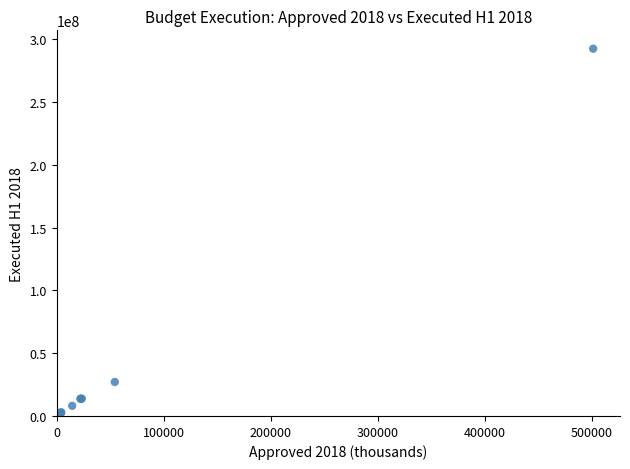

What Y value in the scatter plot is closest to 146197251?

27057343.7